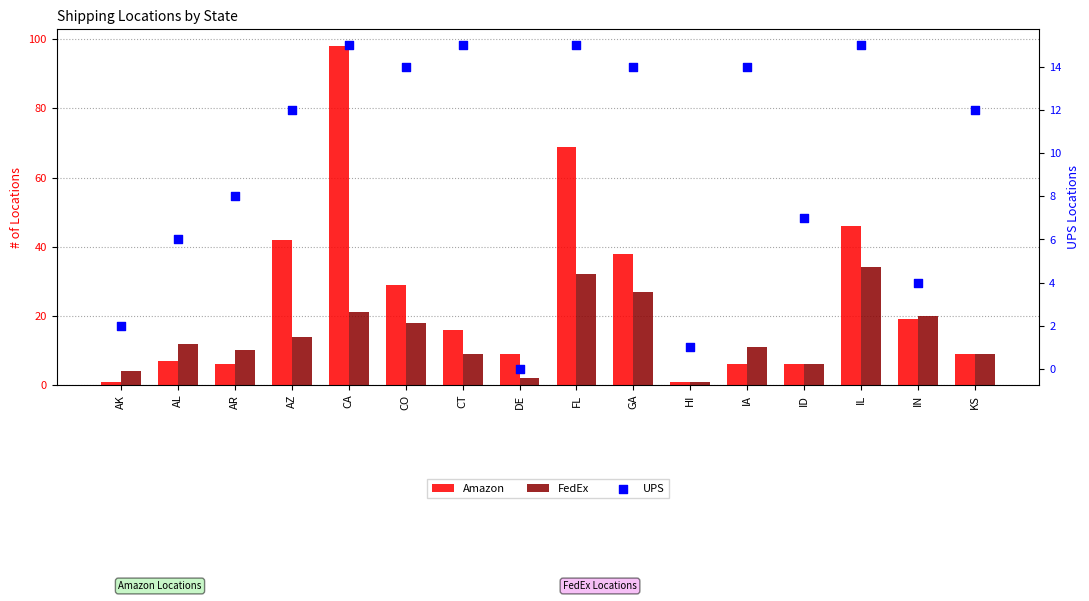

Is the value of Amazon at CA greater than the value of UPS at IN?

Yes